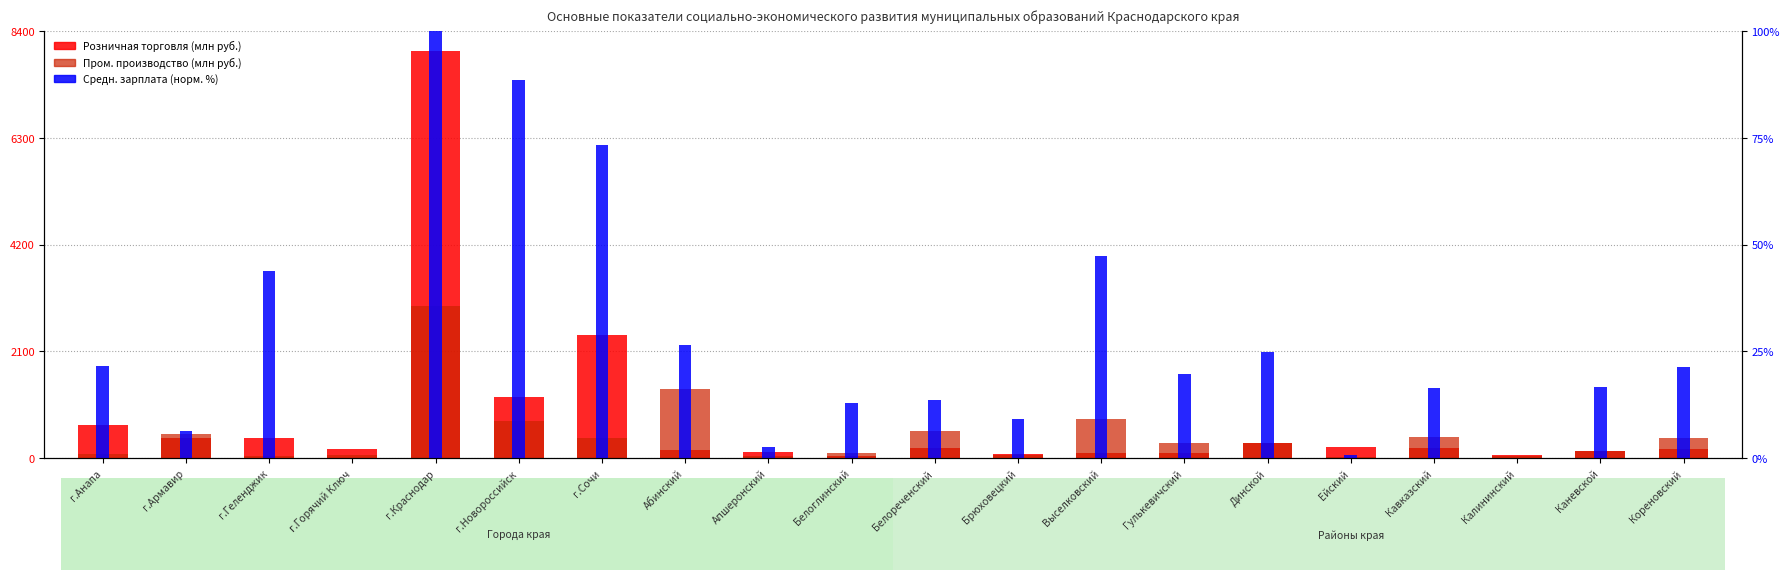

Where does the Розничная торговля (норм.) series first go above 199?

г.Анапа